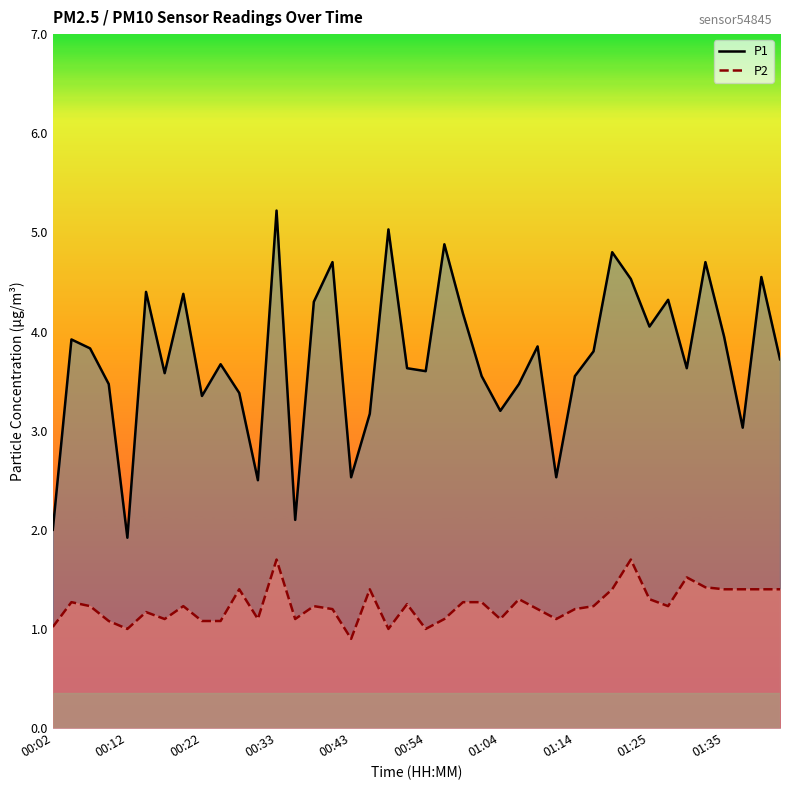

True or false: P1 and P2 intersect in this chart.

False